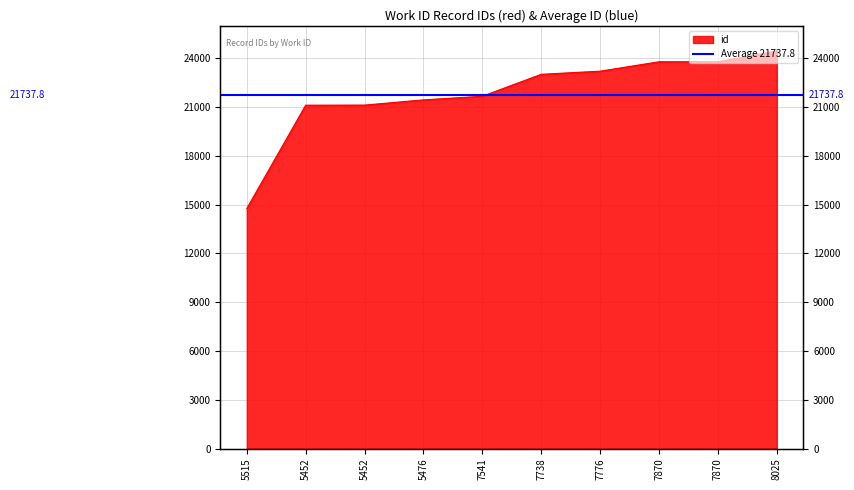

What is the difference between the values at 5452 and 7870?

2672